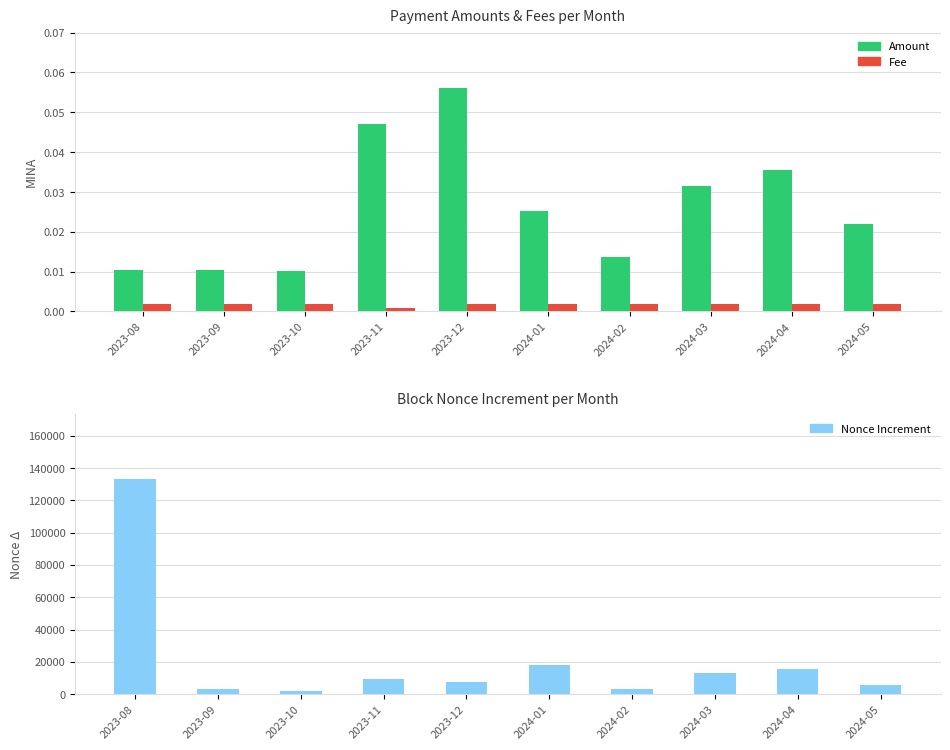

Reading left to right, what are all the values shown in this chart?

Amount: 0.0	0.0	0.0	0.0	0.1	0.0	0.0	0.0	0.0	0.0
Fee: 0.0	0.0	0.0	0.0	0.0	0.0	0.0	0.0	0.0	0.0
Nonce Increment: 133303.0	3285.0	1638.0	9145.0	7250.0	17733.0	3026.0	13141.0	15249.0	5634.0